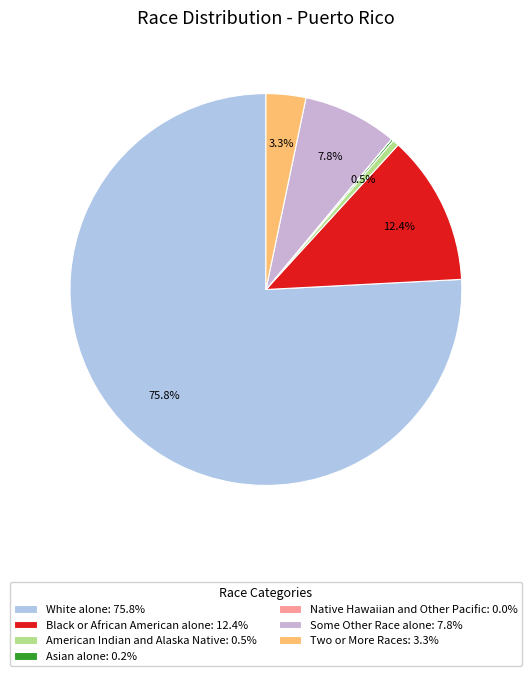

Which has a higher value, Asian alone or White alone?

White alone